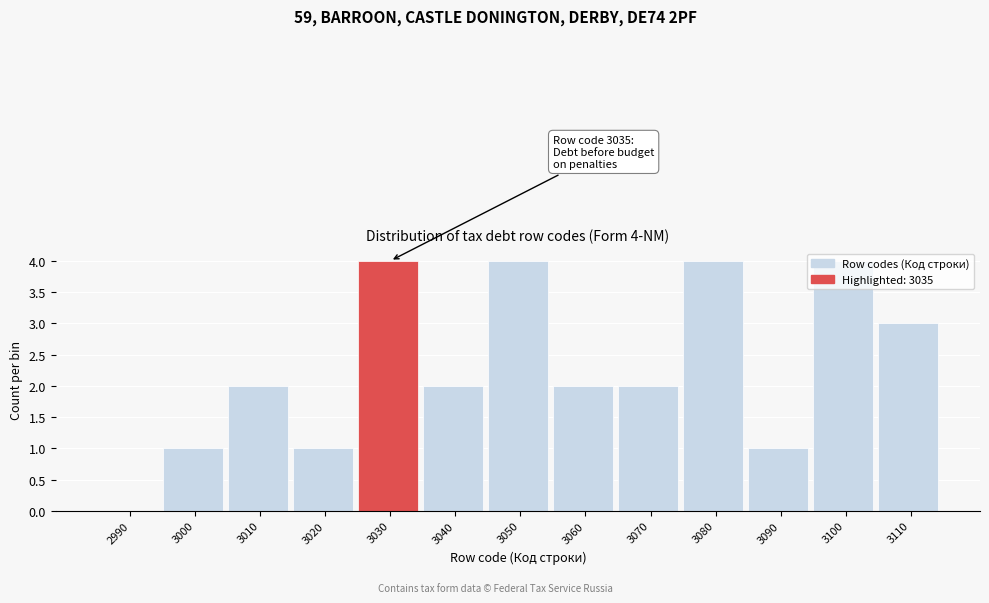

Approximately how many times larger is the value at 3040 compared to 3060?

1.0